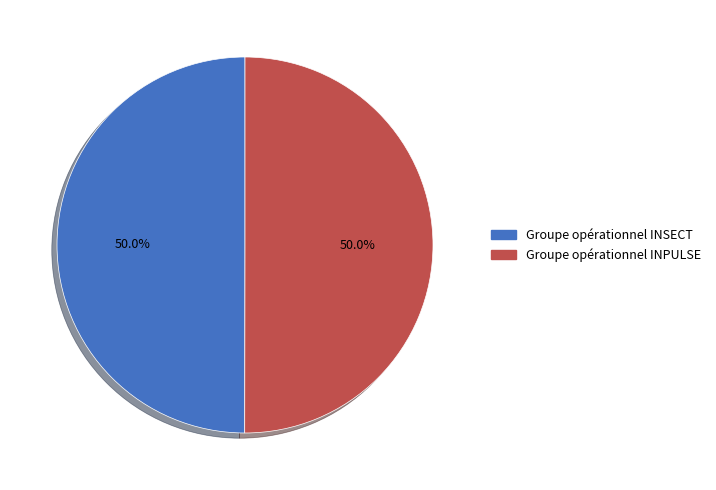

Is it true that Groupe opérationnel INPULSE is 50% of the pie?

True